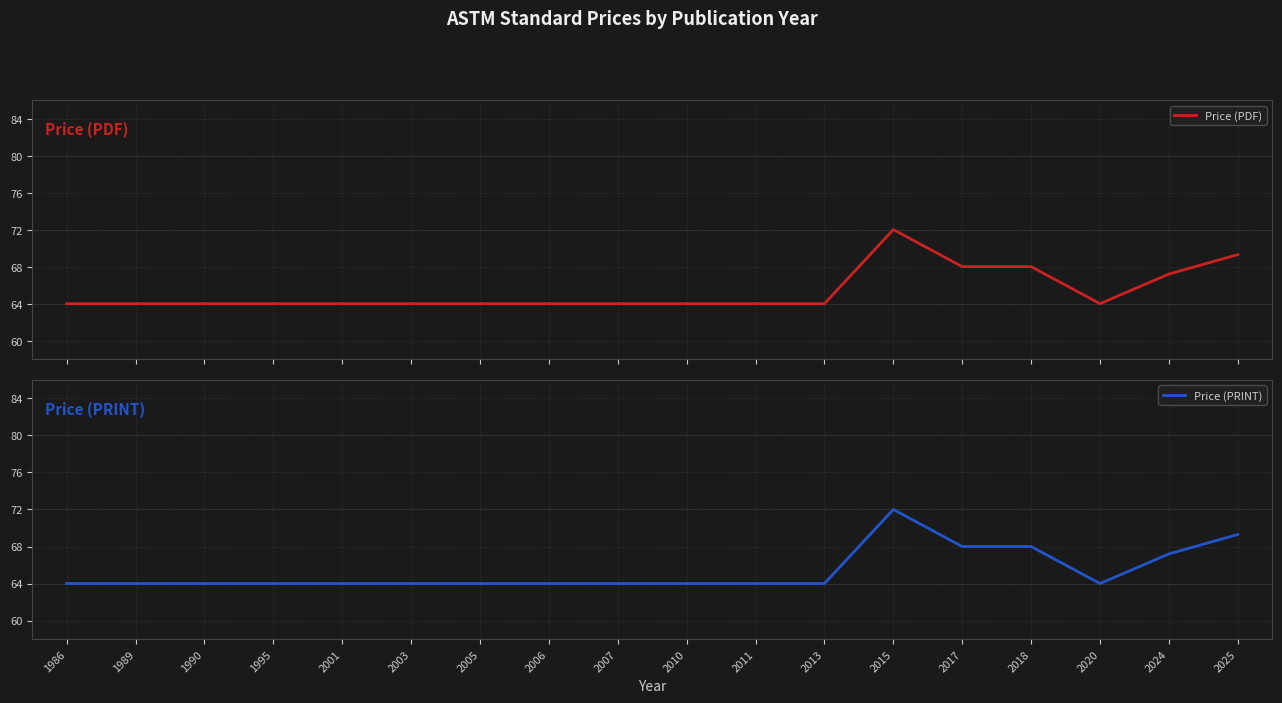

What is the value of the Price (PDF) point at the 10th from the left?

64.0